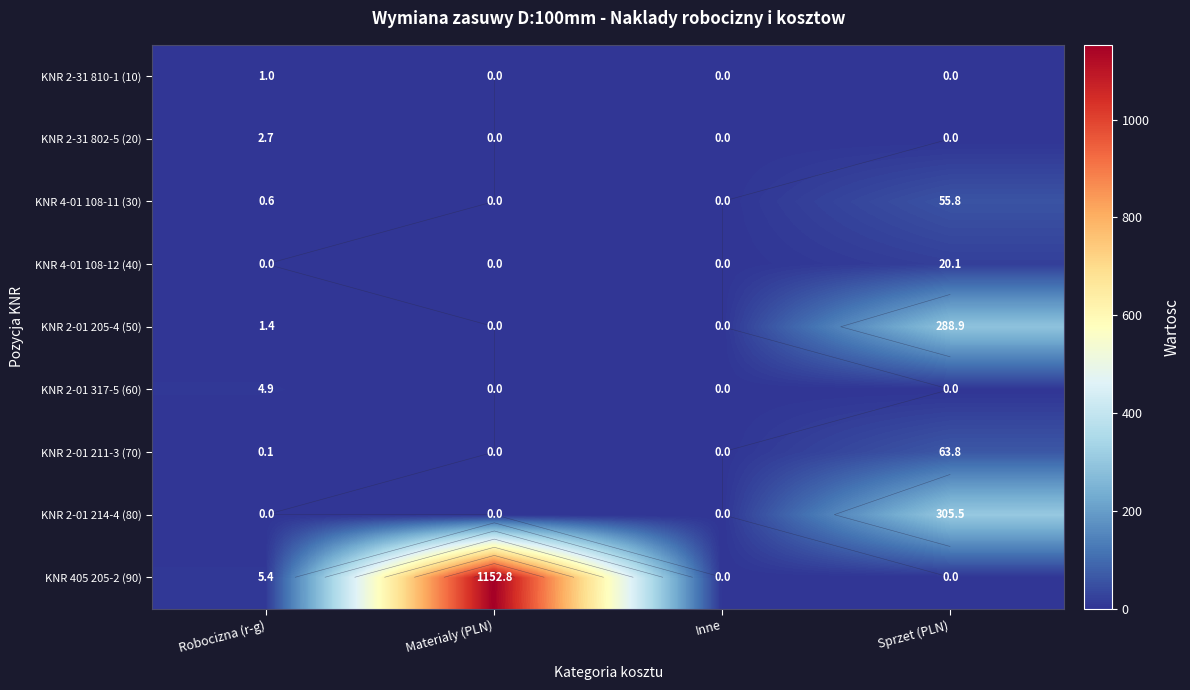

Which series changed the most between Materialy (PLN) and Inne?

KNR 405 205-2 (90)